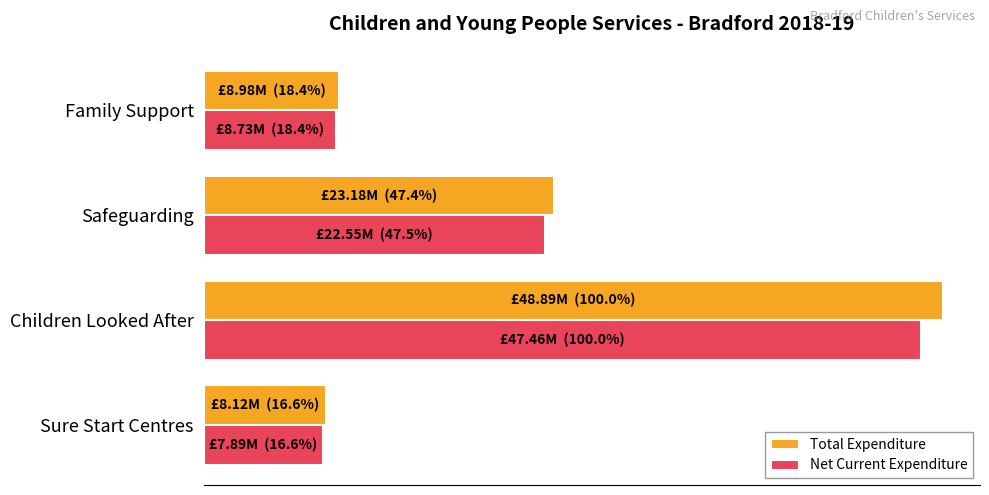

What are all the series names shown in the legend?

Total Expenditure, Net Current Expenditure